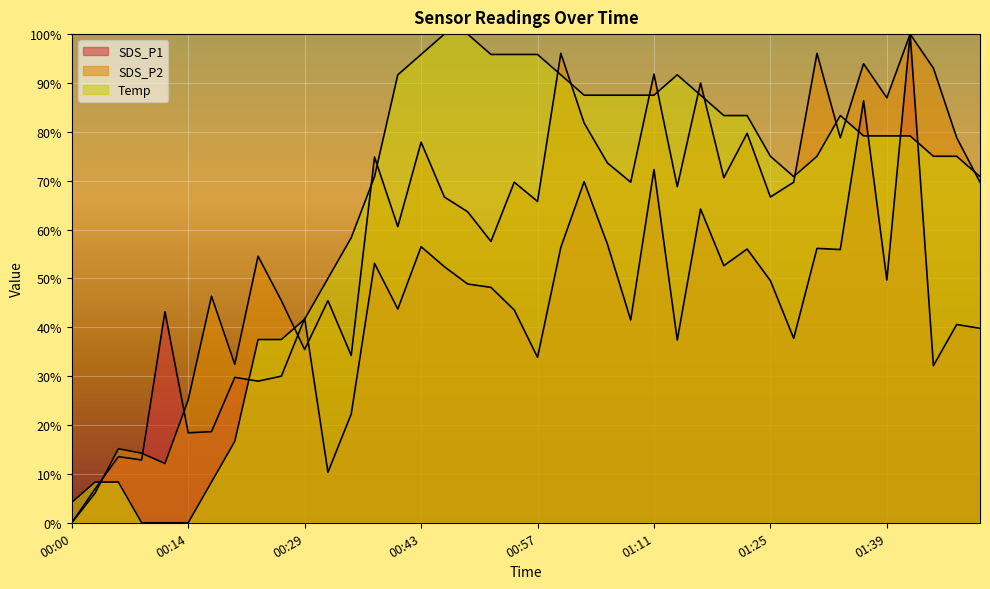

Does the chart display data point markers on the line(s)?

No